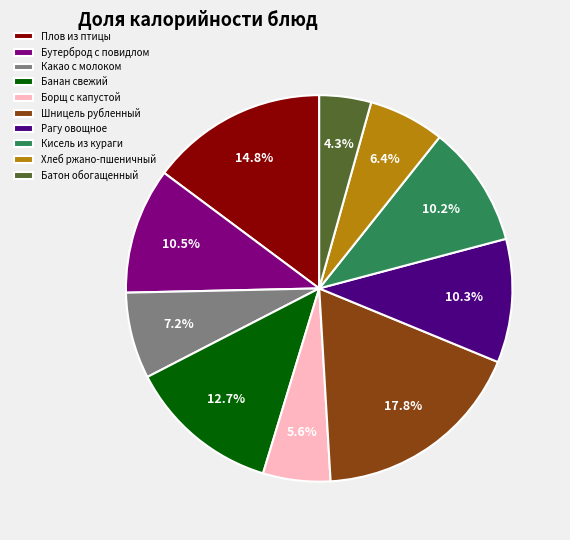

What is the total percentage of Хлеб ржано-пшеничный and Плов из птицы?

21.2%